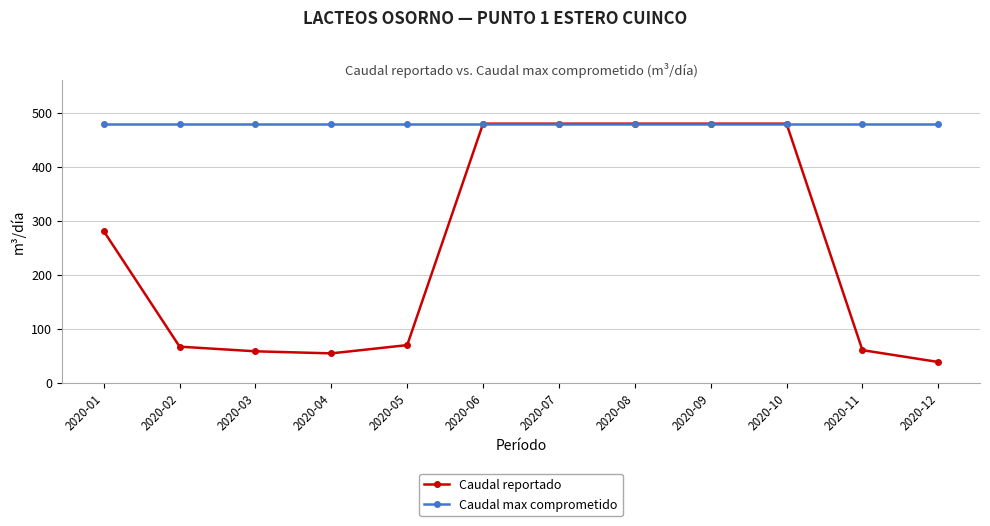

What is the minimum value for Caudal reportado?

38.6